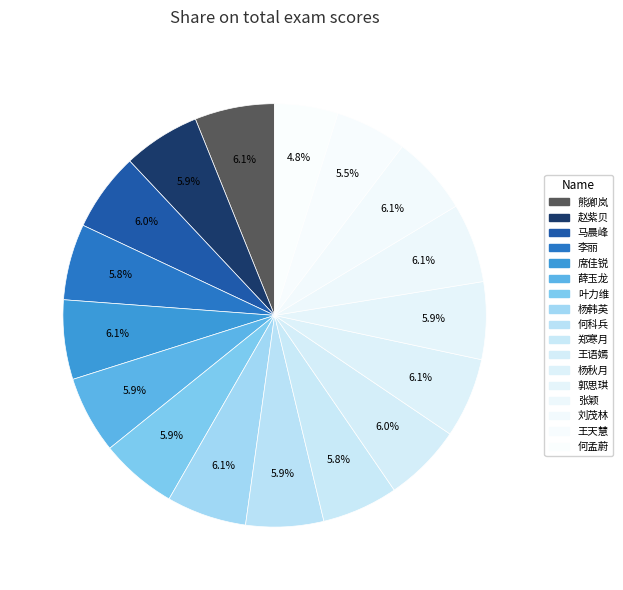

Rank the categories by value from lowest to highest.

何孟蔚, 王天慧, 李丽, 郑寒月, 赵紫贝, 叶力维, 薛玉龙, 郭思琪, 何科兵, 王语嫣, 马晨峰, 刘茂林, 席佳锐, 张颖, 熊卿岚, 杨韩英, 杨秋月